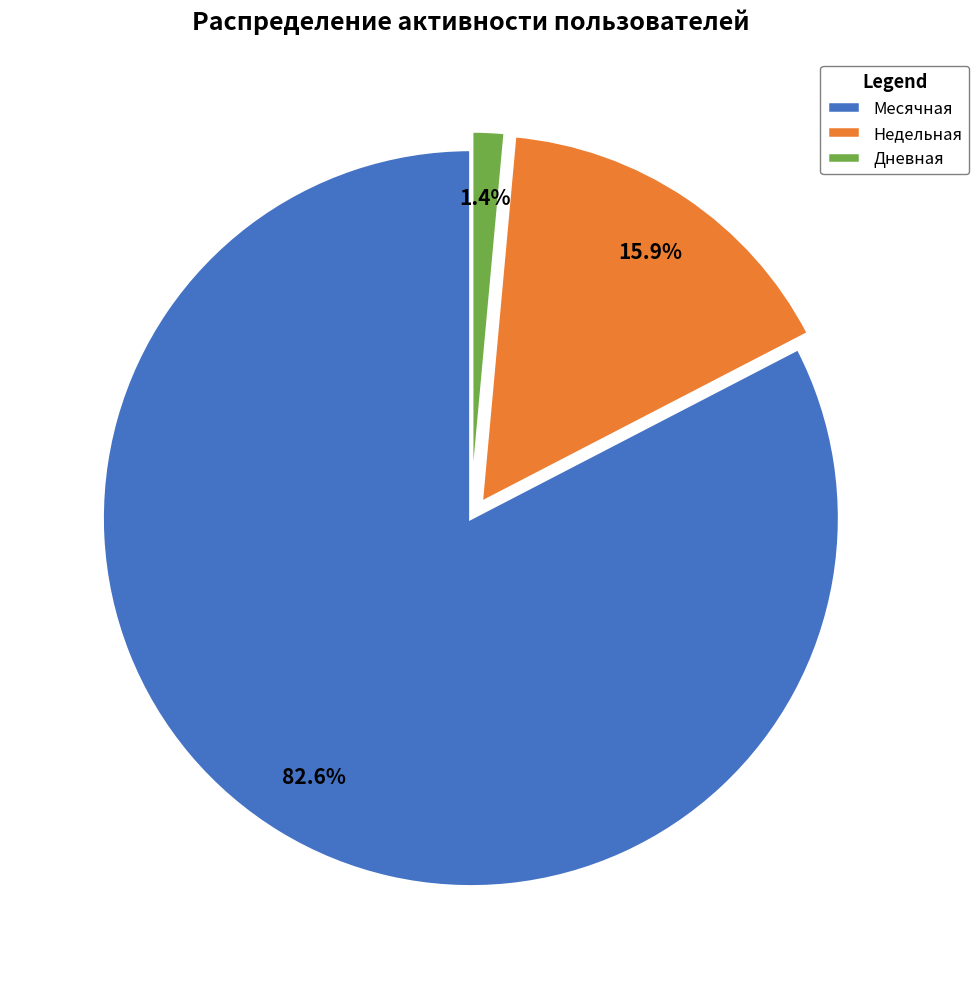

Does any single category account for the majority?

Yes